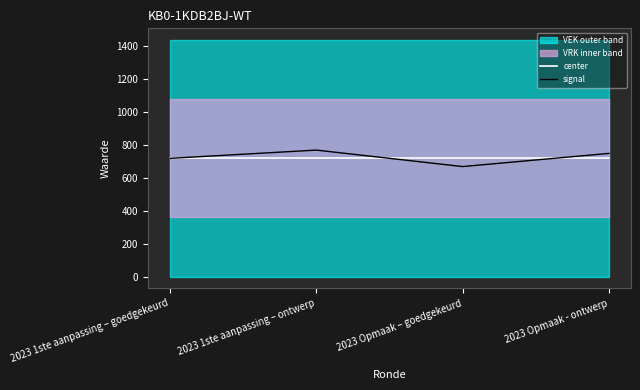

Where does the signal series first go above 747?

2023 1ste aanpassing – ontwerp